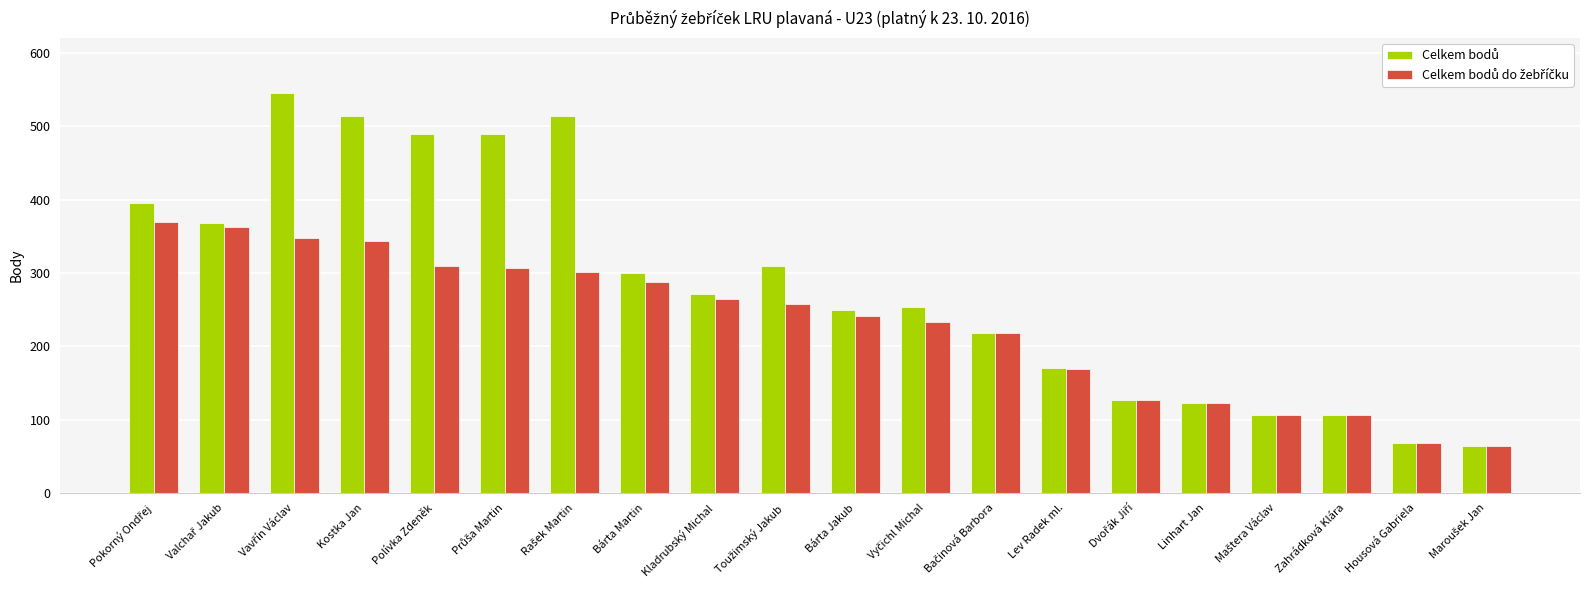

What is the total value across all series at Kladrubský Michal?

535